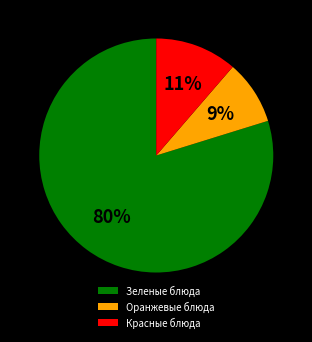

To the nearest percent, what percentage of the pie is Красные блюда?

11%